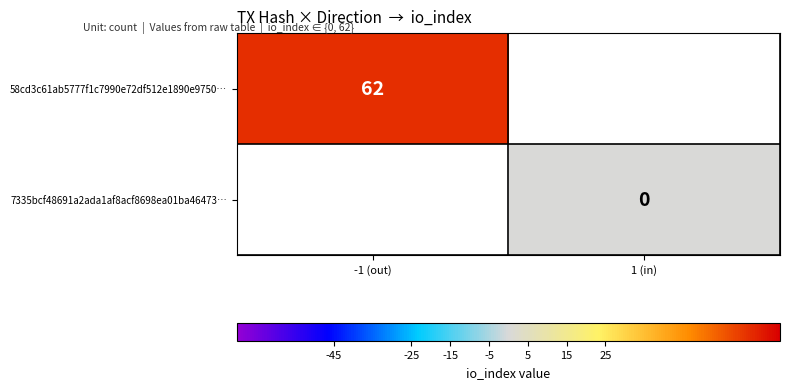

The 58cd3c61ab5777f1c7990e72df512e1890e9750… series shows 26 at -1 (out). True or false?

False